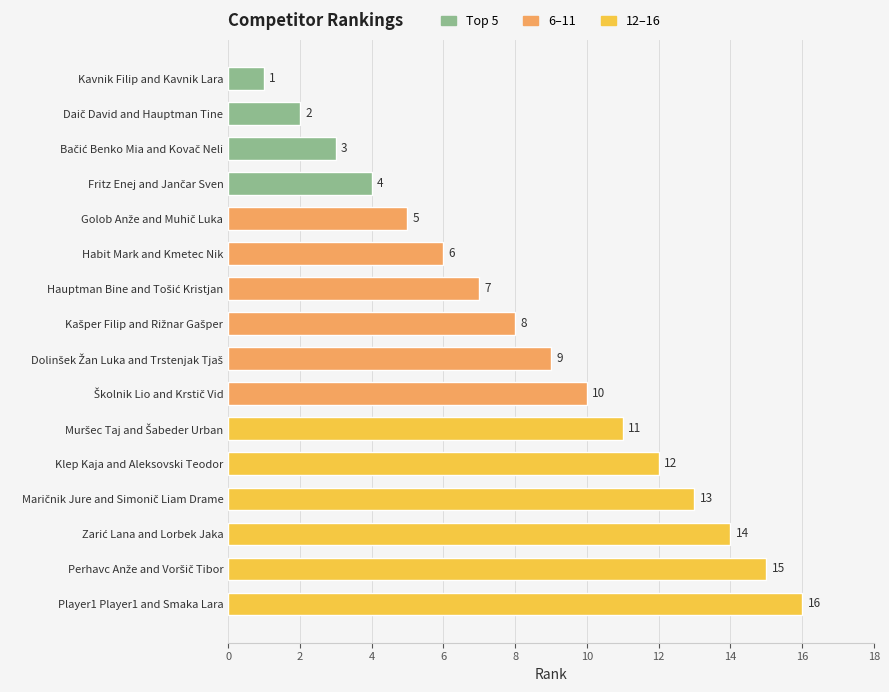

The value at Kavnik Filip and Kavnik Lara is 1. True or false?

True